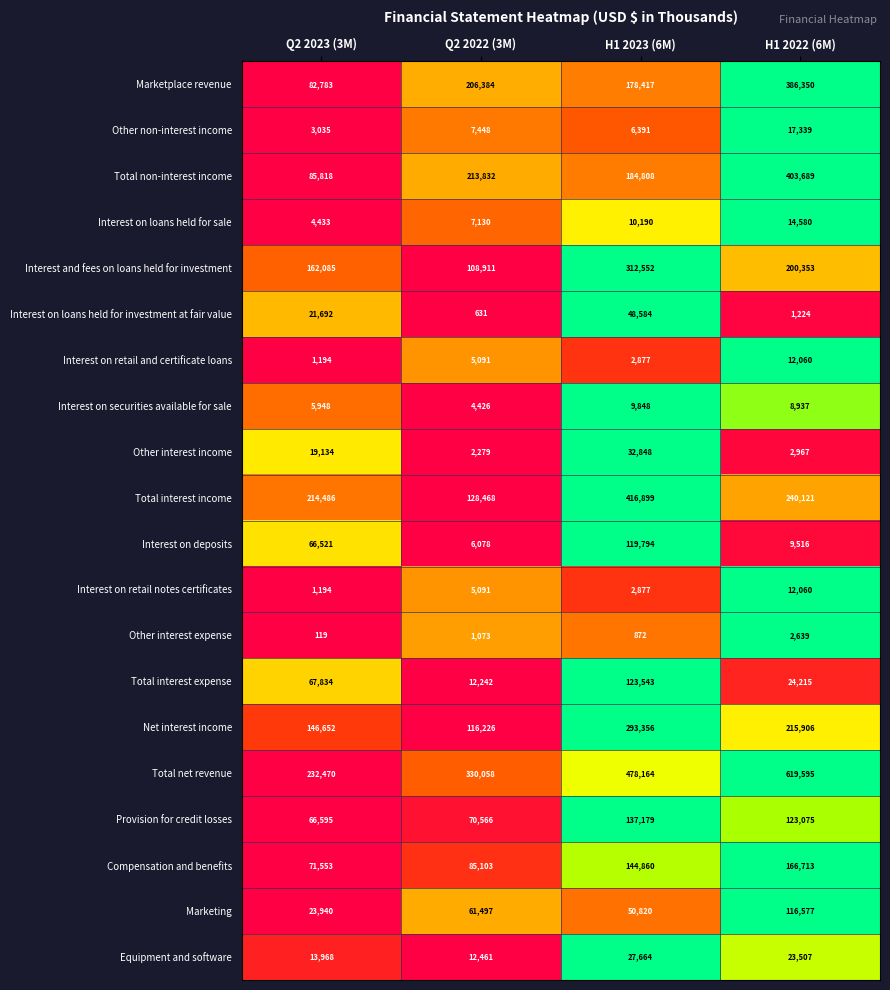

List the labels in order of Interest on retail and certificate loans value, largest first.

H1 2022 (6M), Q2 2022 (3M), H1 2023 (6M), Q2 2023 (3M)